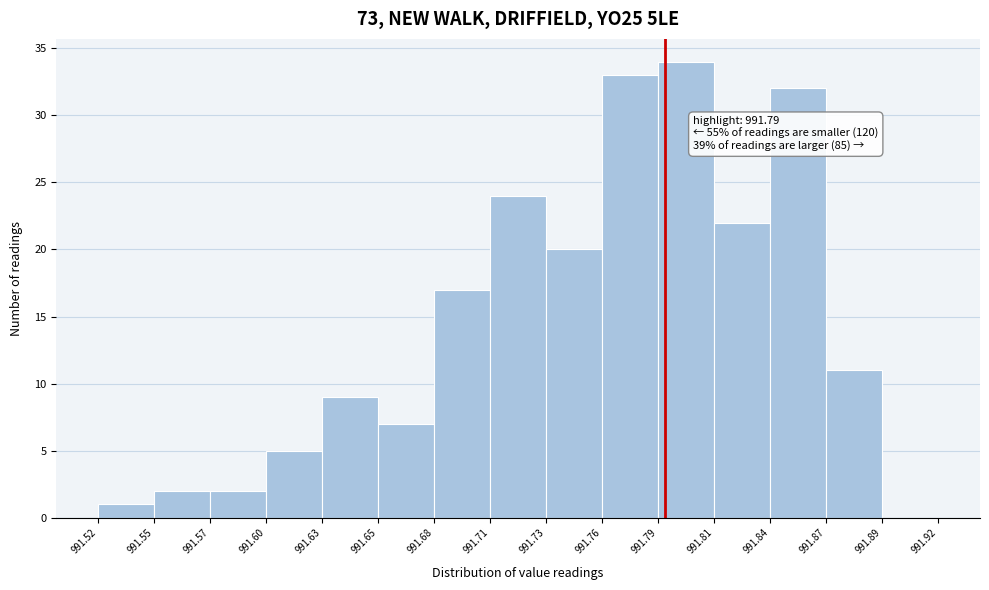

Over which range of the x-axis is the bar tallest?

991.79 to 991.81